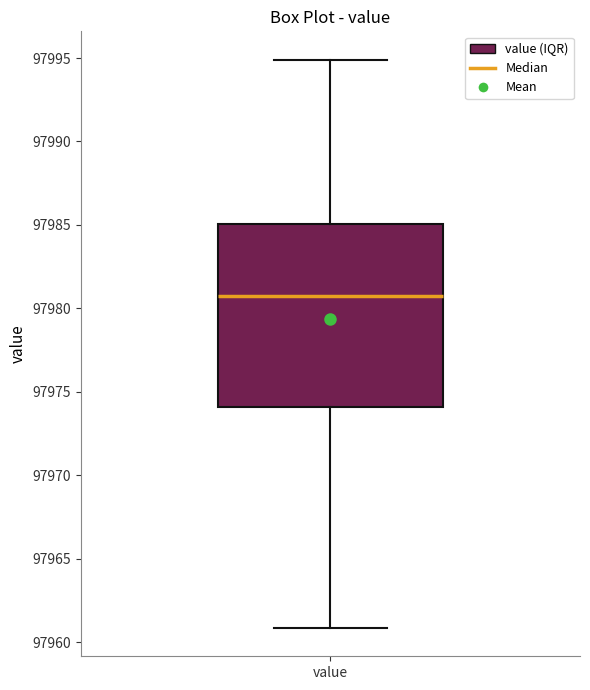

Read this box plot against the y-axis: the position of the median line, the range covered by the box, and the ends of both whiskers. The values are not printed on the chart, so give them approximately, as read against the axis.

median 97981, box 97974 to 97985, whiskers 97961 to 97995